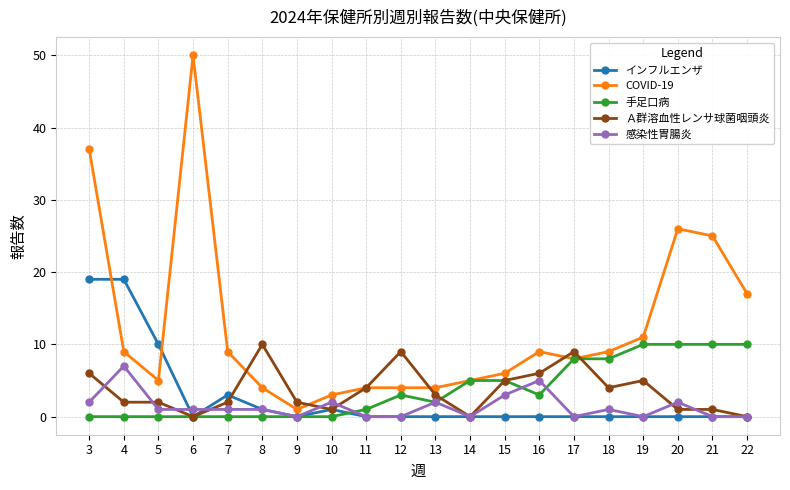

How many categories are shown in the chart?

20